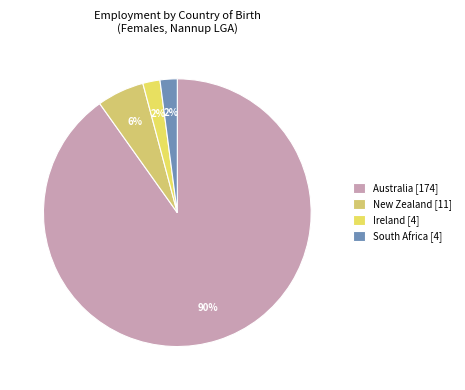

Count the number of slices in the pie.

4